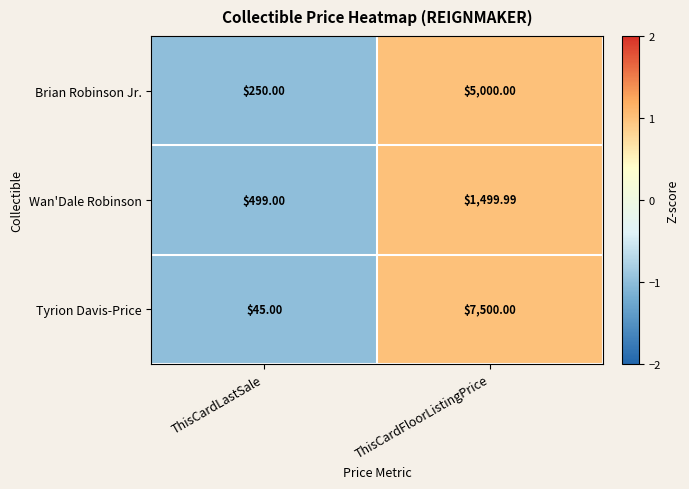

Is the value of Brian Robinson Jr. at ThisCardFloorListingPrice greater than the value of Wan'Dale Robinson at ThisCardFloorListingPrice?

Yes